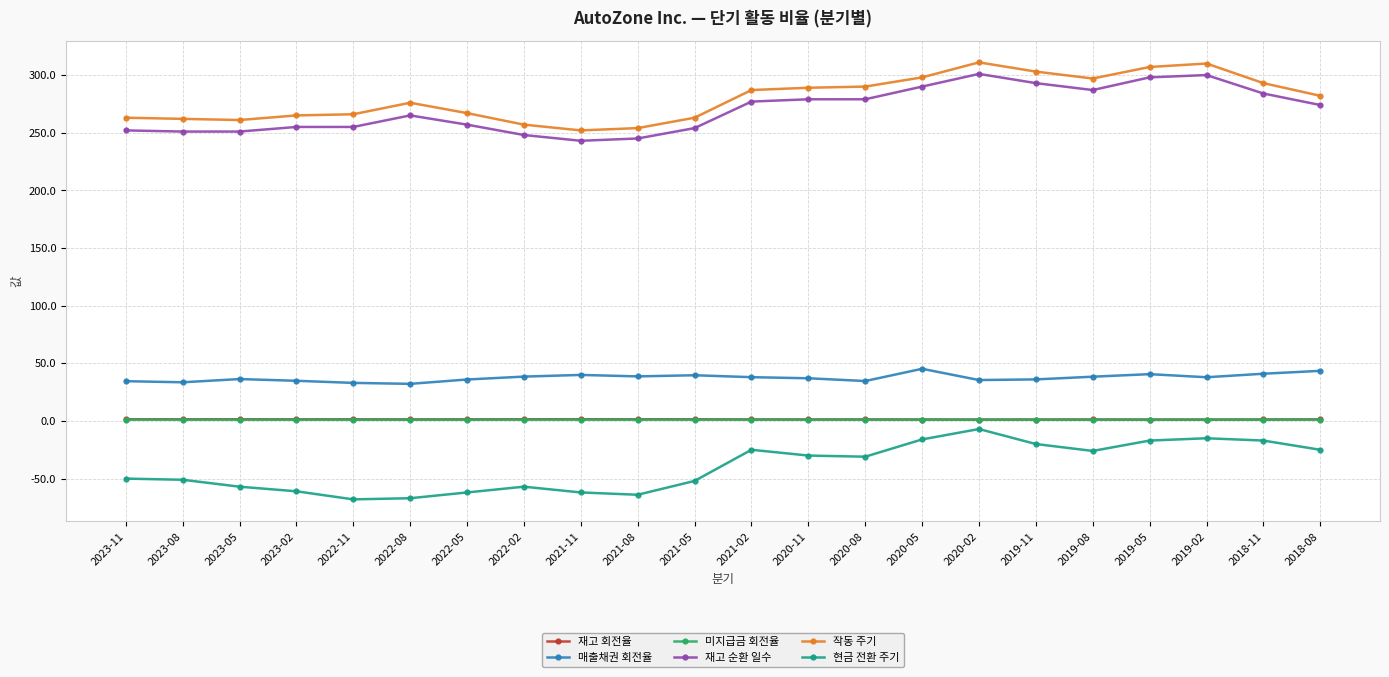

What is the difference between the maximum and minimum values in the 재고 순환 일수 series?

58.0